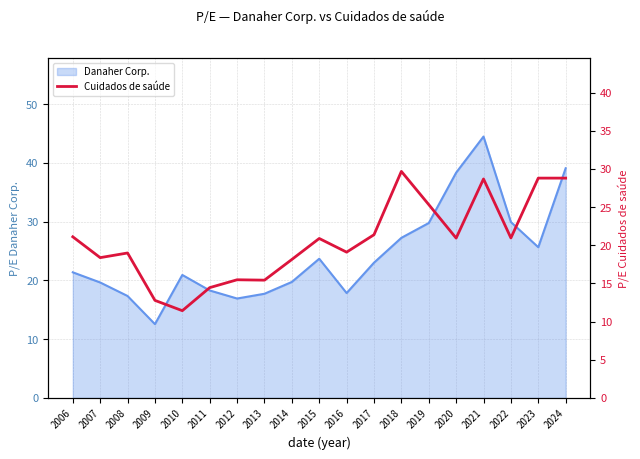

Reading right to left, extract all data points from this chart.

2024=28.8	2023=28.8	2022=21.0	2021=28.7	2020=20.9	2019=25.3	2018=29.7	2017=21.4	2016=19.1	2015=20.9	2014=18.1	2013=15.4	2012=15.5	2011=14.4	2010=11.4	2009=12.8	2008=19.0	2007=18.4	2006=21.1